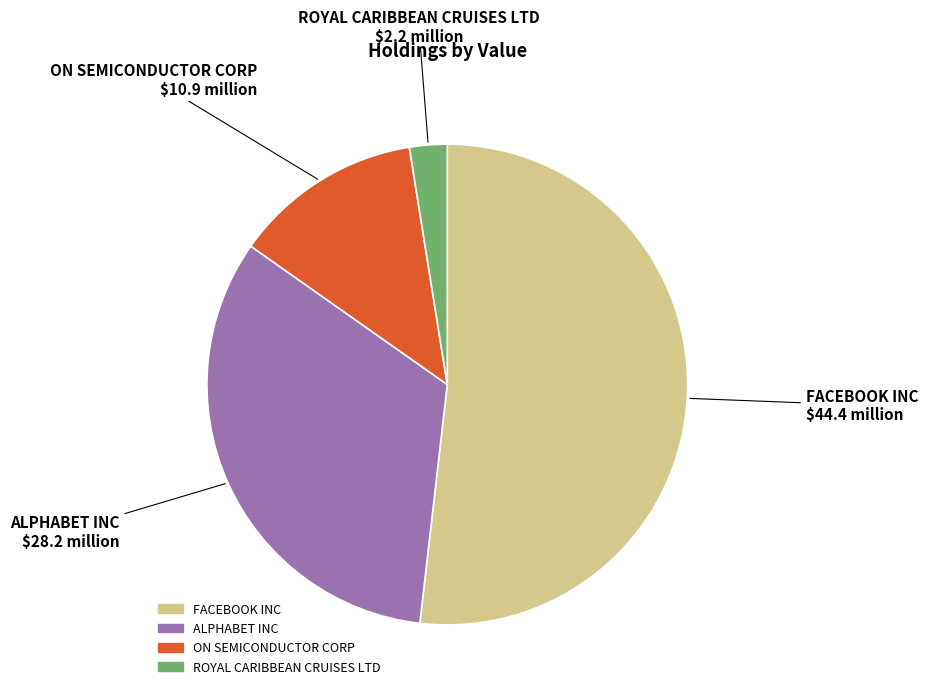

The ALPHABET INC slice represents 45% of the pie. True or false?

False